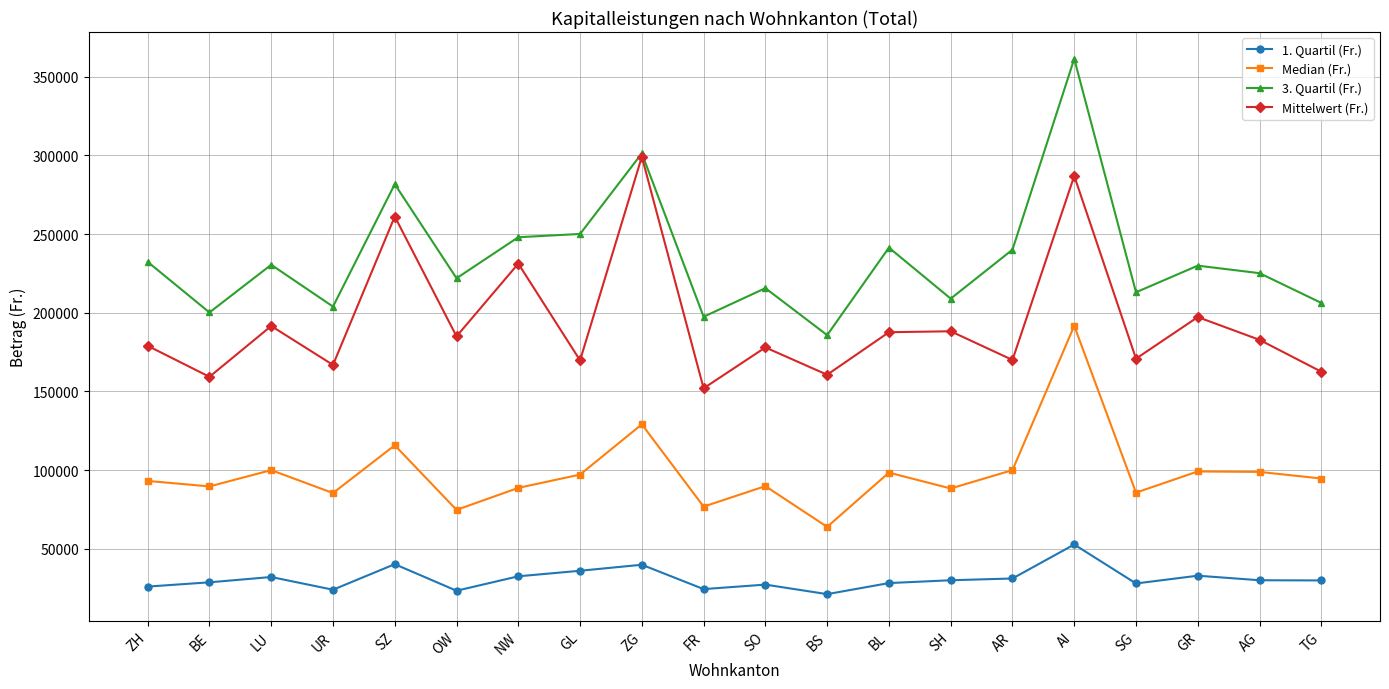

The value of 1. Quartil (Fr.) at SG is 43991.2. True or false?

False